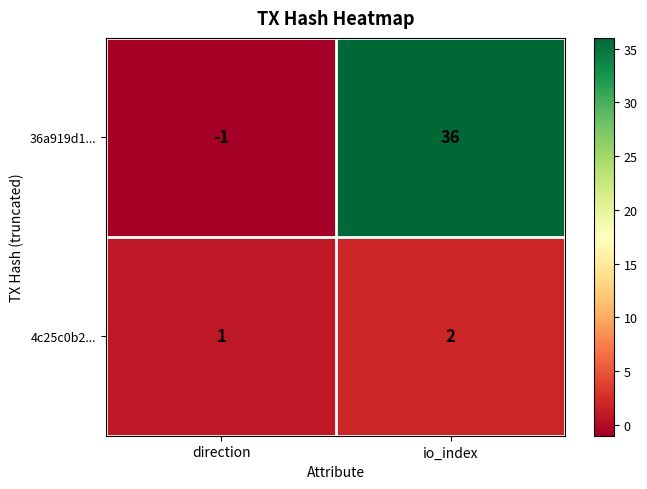

What is the average value of the 36a919d1... series?

18